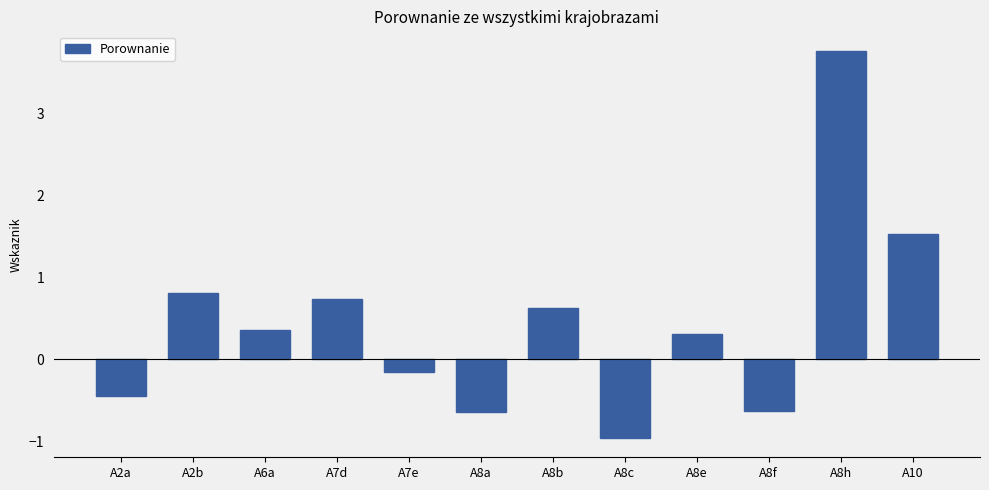

At which category does the chart reach its minimum across all series?

A8c